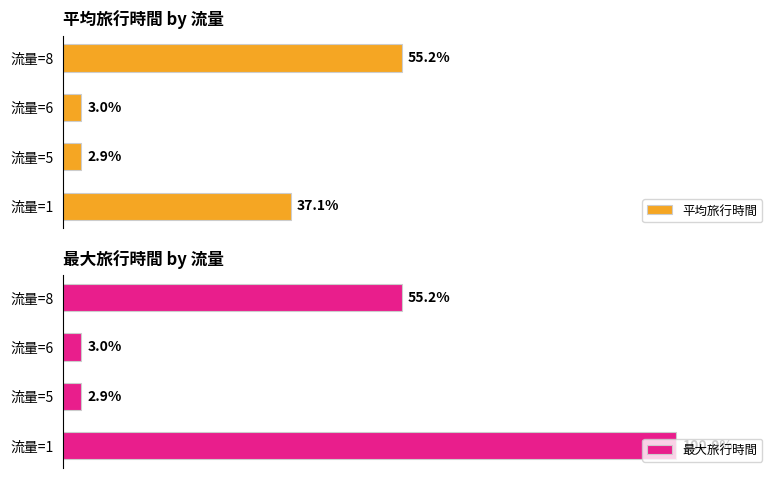

Is the value of 平均旅行時間 at 流量=5 greater than the value of 最大旅行時間 at 流量=1?

No